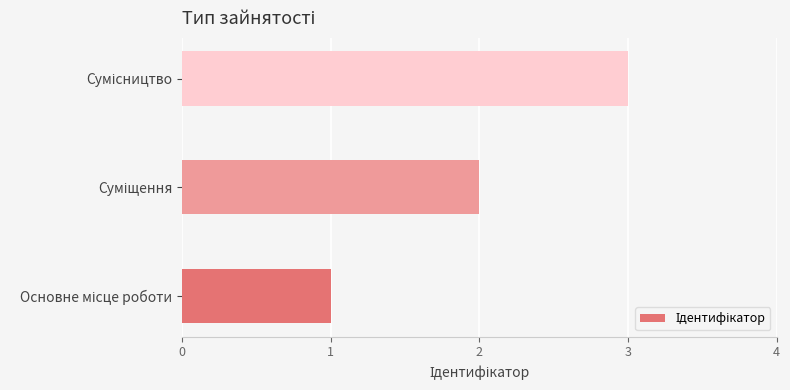

What is the sum of all values?

6